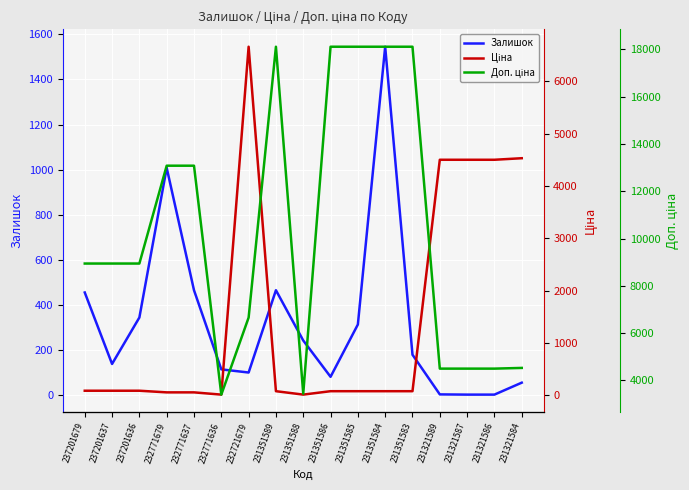

Between 231351589 and 231321587, which series saw the biggest shift?

Доп. ціна